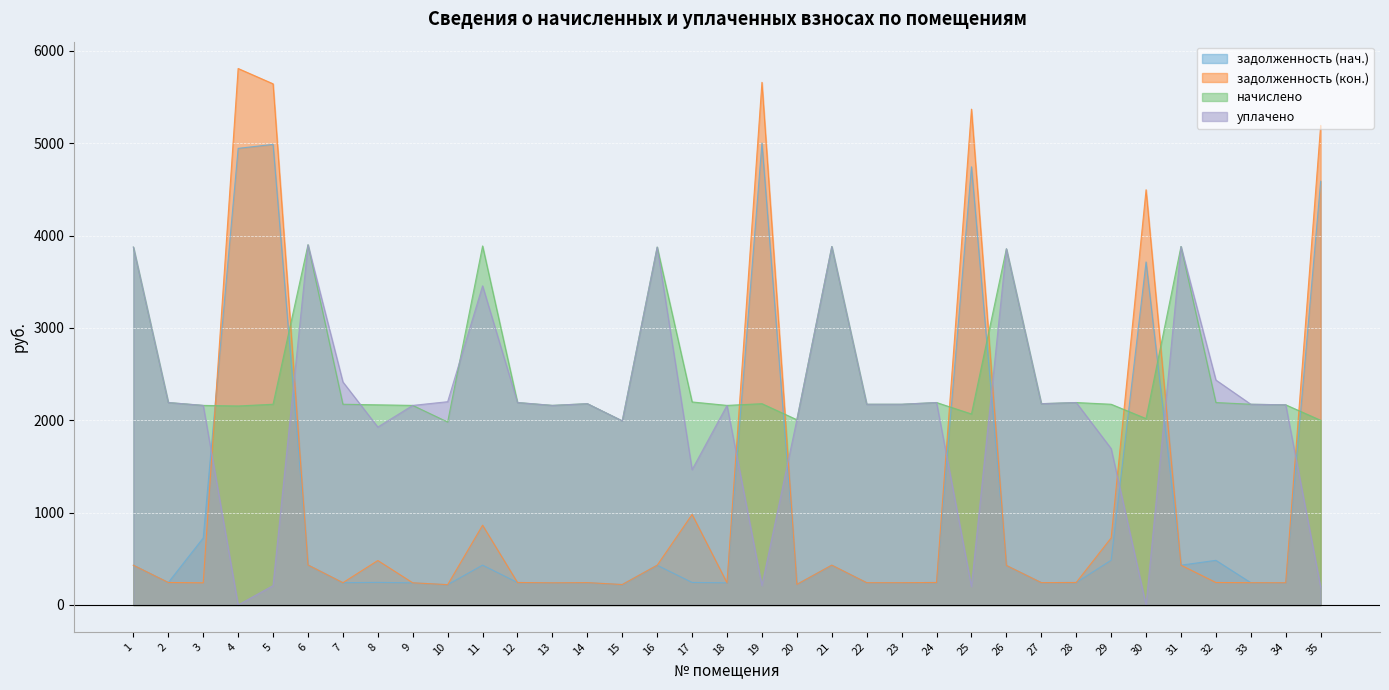

True or false: уплачено has a value of 283.3 at 19.

False